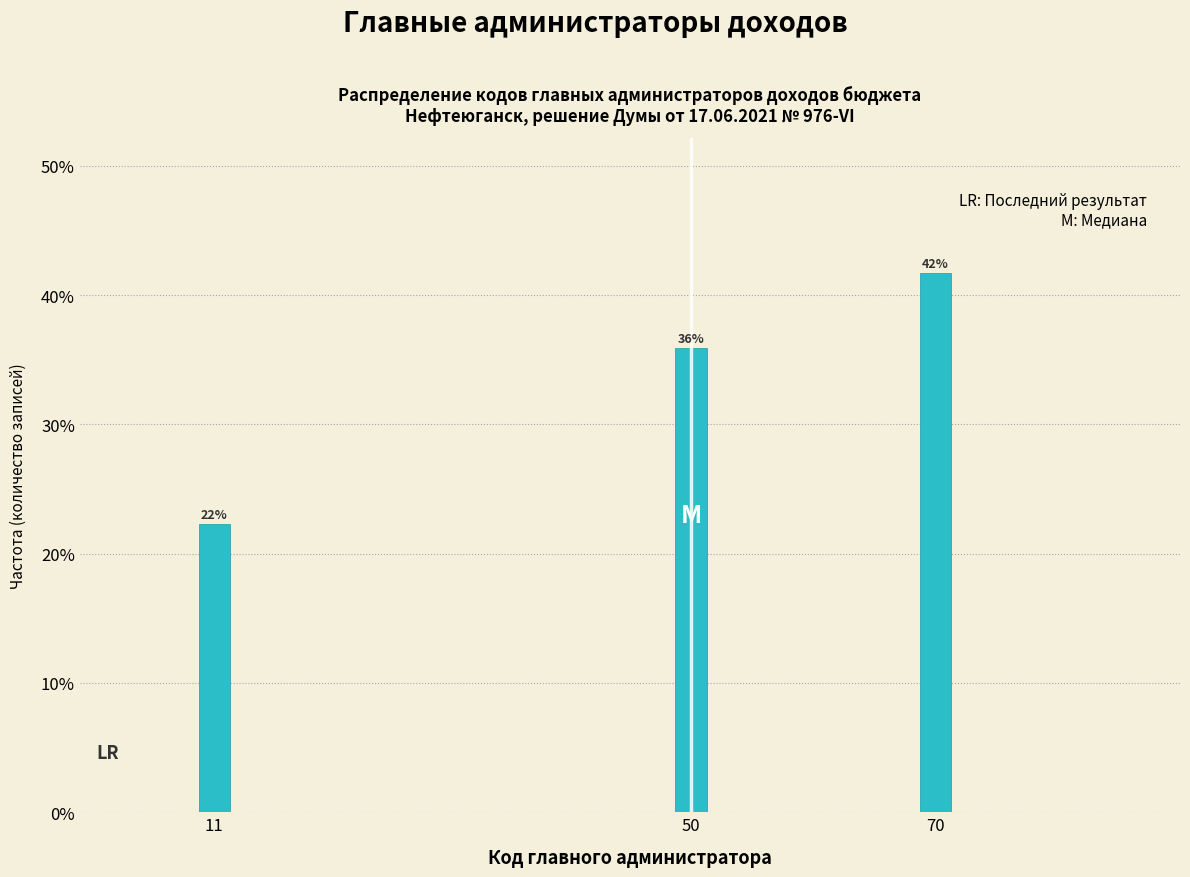

Does the chart contain any negative values?

No